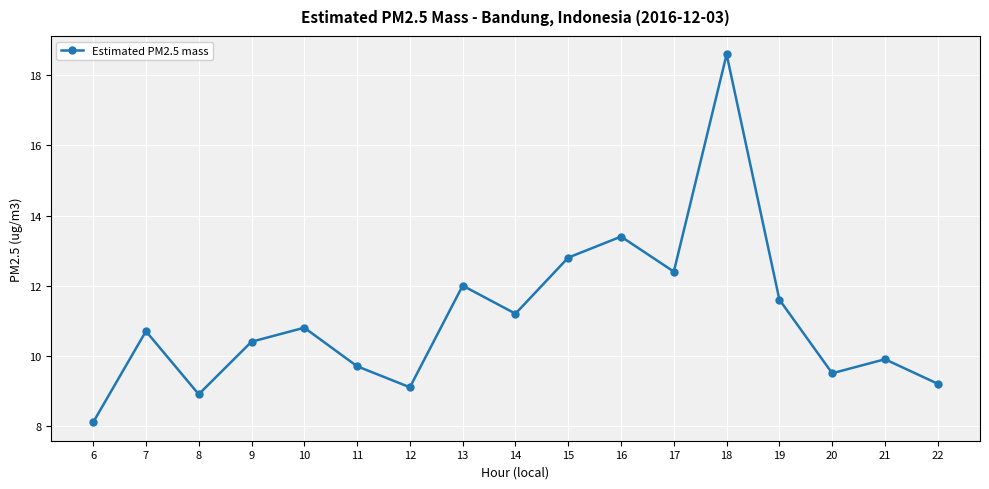

Rank the categories by value from lowest to highest.

6, 8, 12, 22, 20, 11, 21, 9, 7, 10, 14, 19, 13, 17, 15, 16, 18